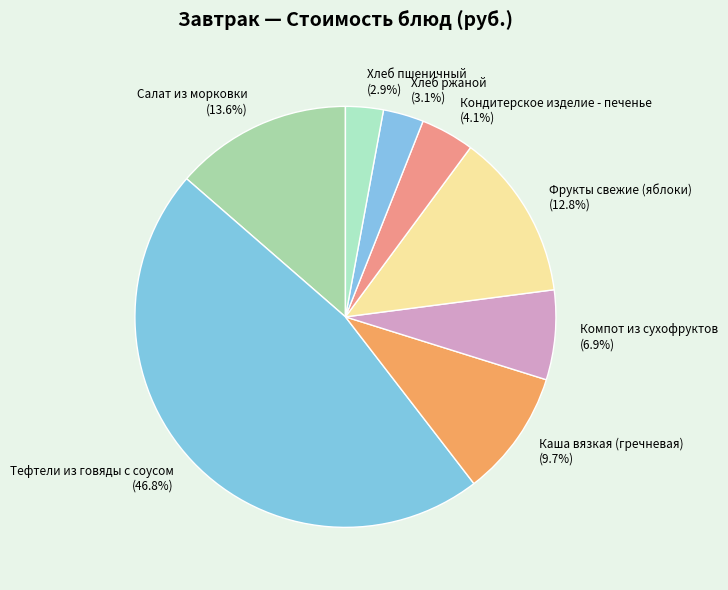

To the nearest percent, what portion does Каша вязкая (гречневая) represent?

10%